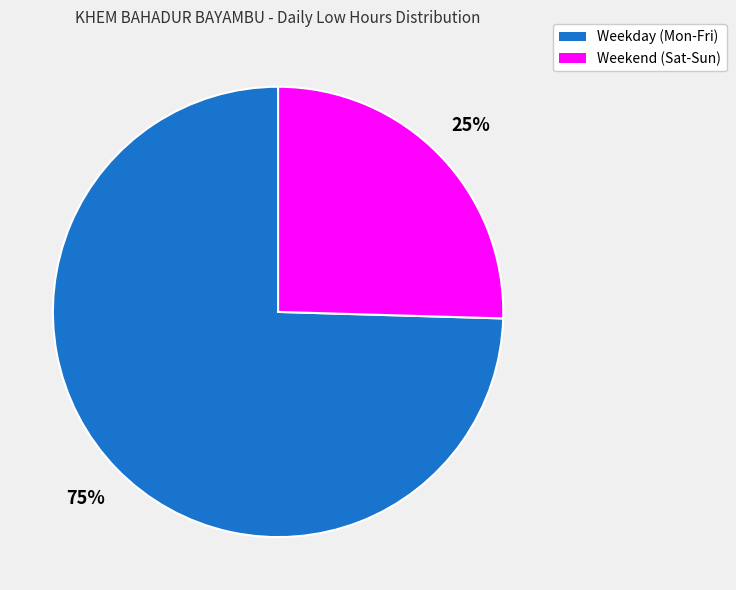

To the nearest percent, what is the average slice percentage?

50%